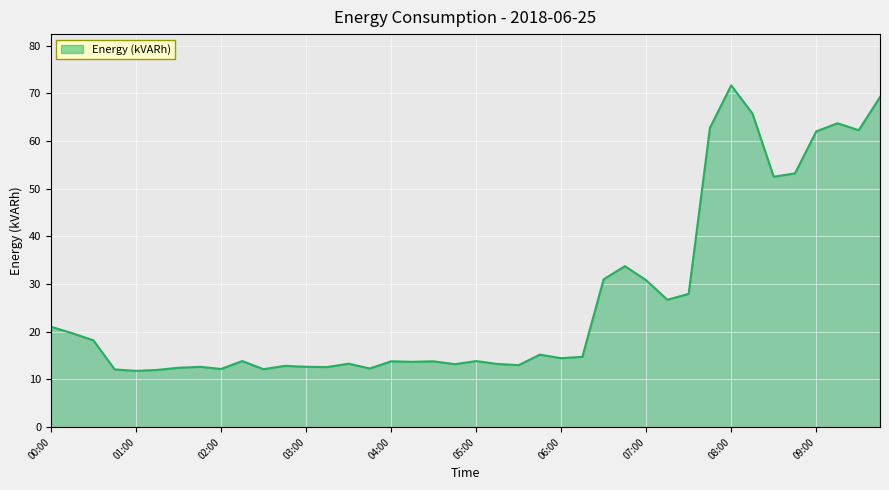

What is the maximum value shown in the chart?

71.7